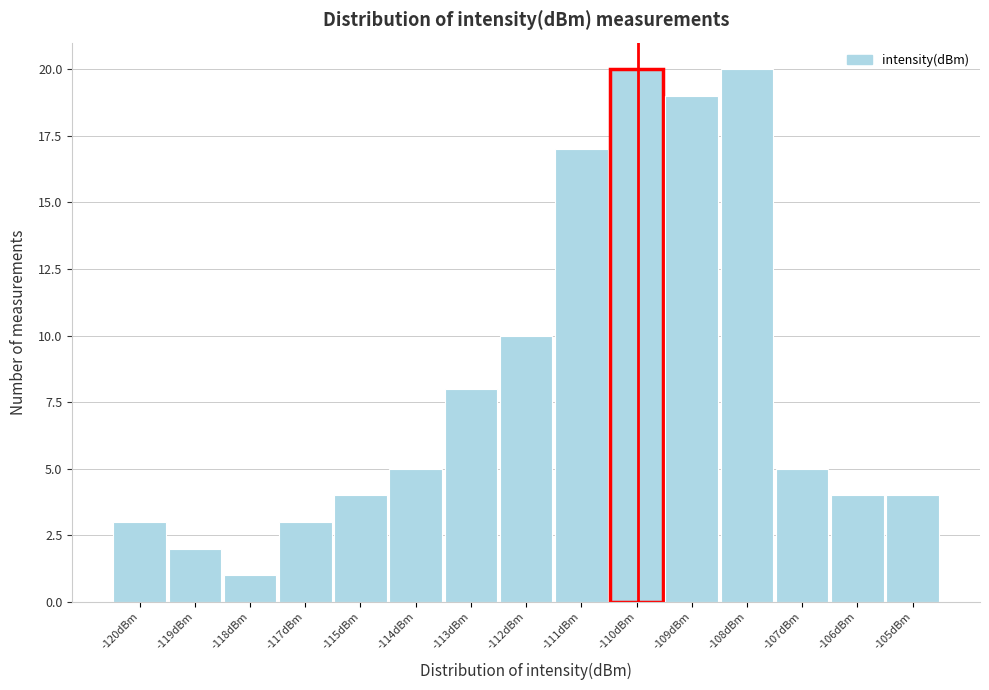

Reading left to right, list all the values displayed in this chart.

3	2	1	3	4	5	8	10	17	20	19	20	5	4	4